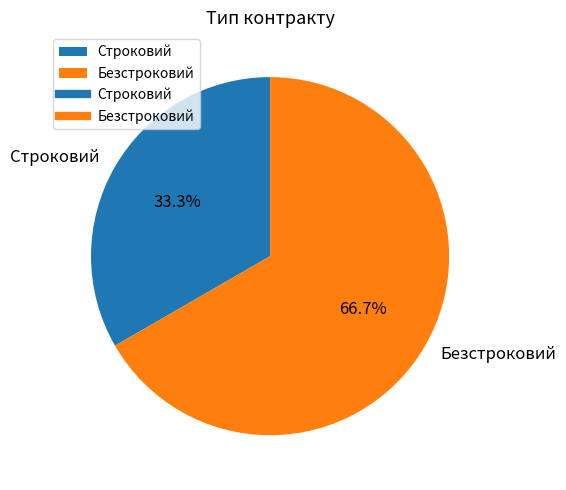

What percentage is the Строковий slice, to the nearest percent?

33%